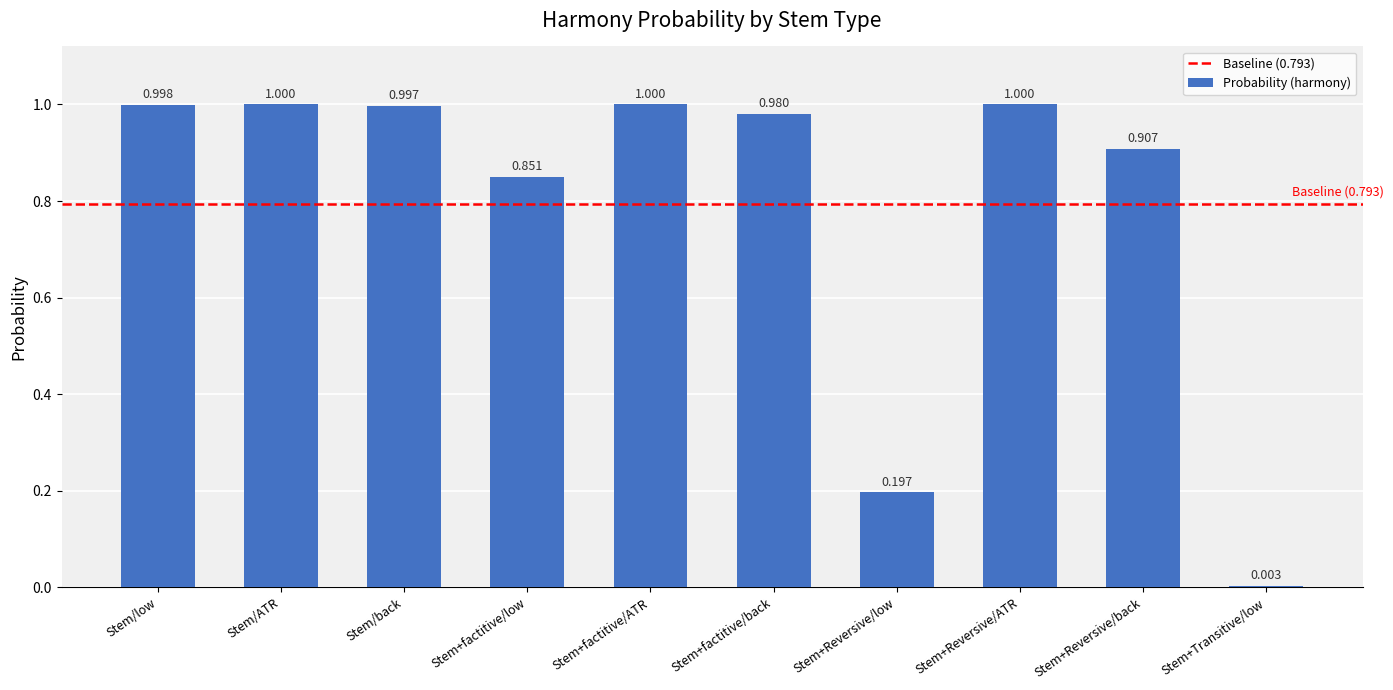

At which label is the value closest to 0?

Stem+Transitive/low